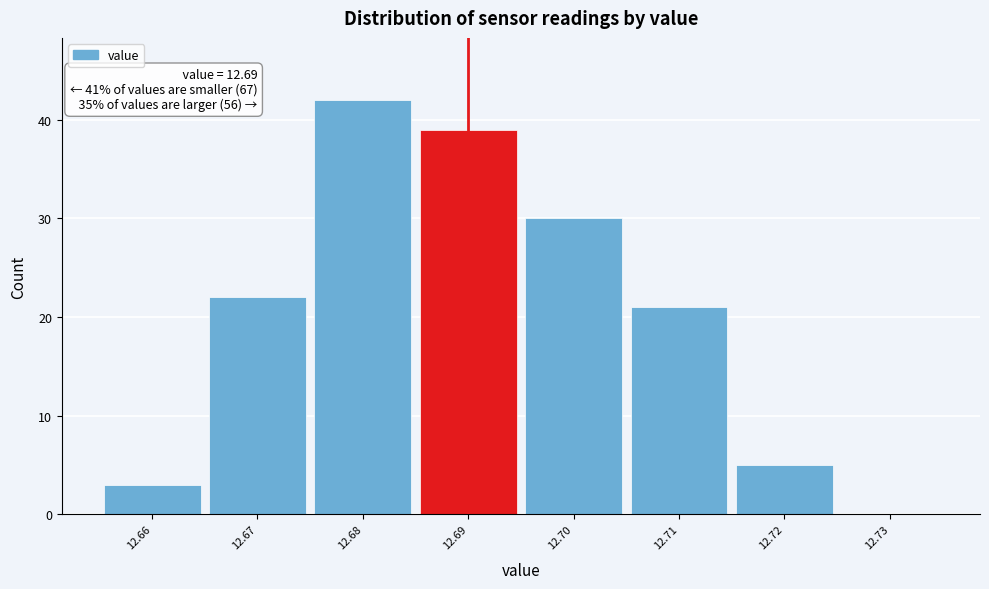

Over which range of the x-axis is the bar tallest?

12.675 to 12.685